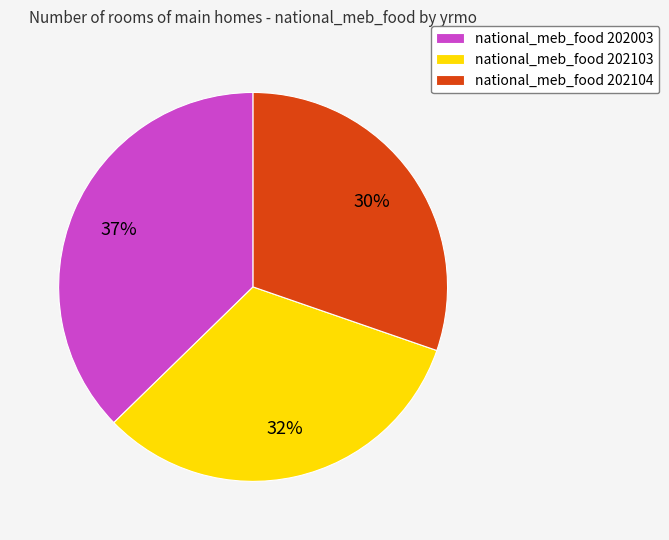

Which slice is the largest?

national_meb_food 202003